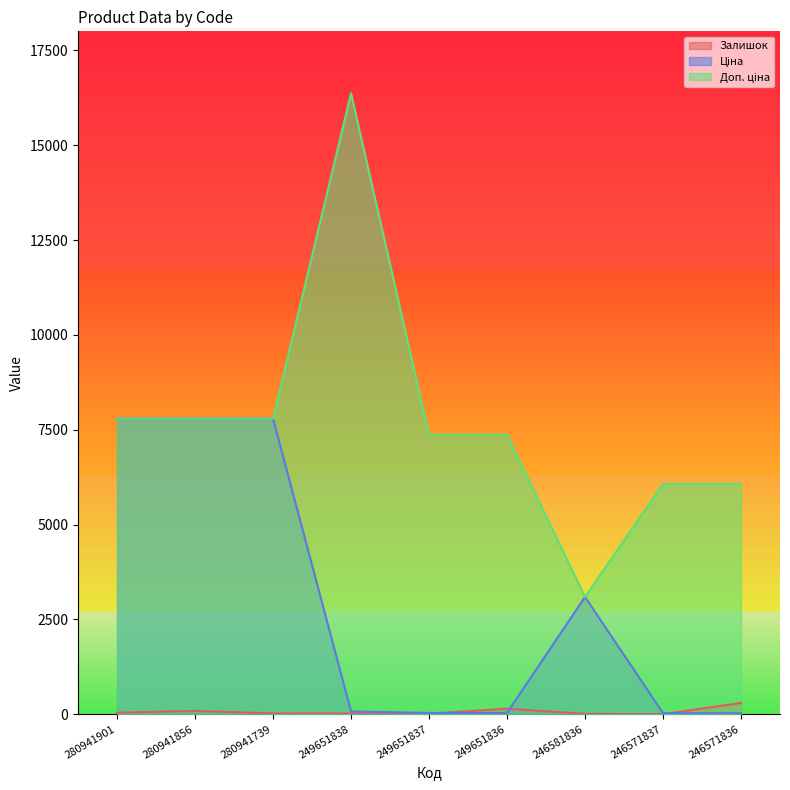

True or false: Доп. ціна and Залишок cross at least once.

False